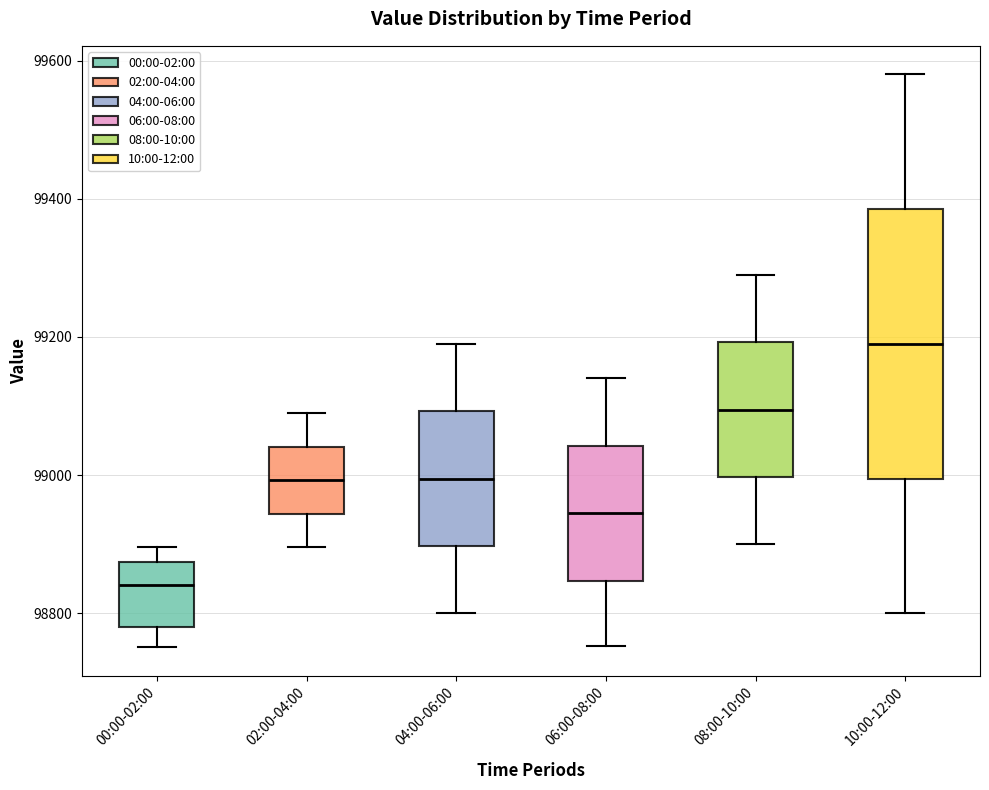

Reading left to right, read every box against the y-axis: the position of its median line, the range the box covers, and the ends of its whiskers. The values are not printed on the chart, so give them approximately, as read against the axis.

00:00-02:00: median 98840, box 98780 to 98880, whiskers 98760 to 98900
02:00-04:00: median 99000, box 98940 to 99040, whiskers 98900 to 99100
04:00-06:00: median 99000, box 98900 to 99100, whiskers 98800 to 99200
06:00-08:00: median 98940, box 98840 to 99040, whiskers 98760 to 99140
08:00-10:00: median 99100, box 99000 to 99200, whiskers 98900 to 99300
10:00-12:00: median 99200, box 99000 to 99380, whiskers 98800 to 99580